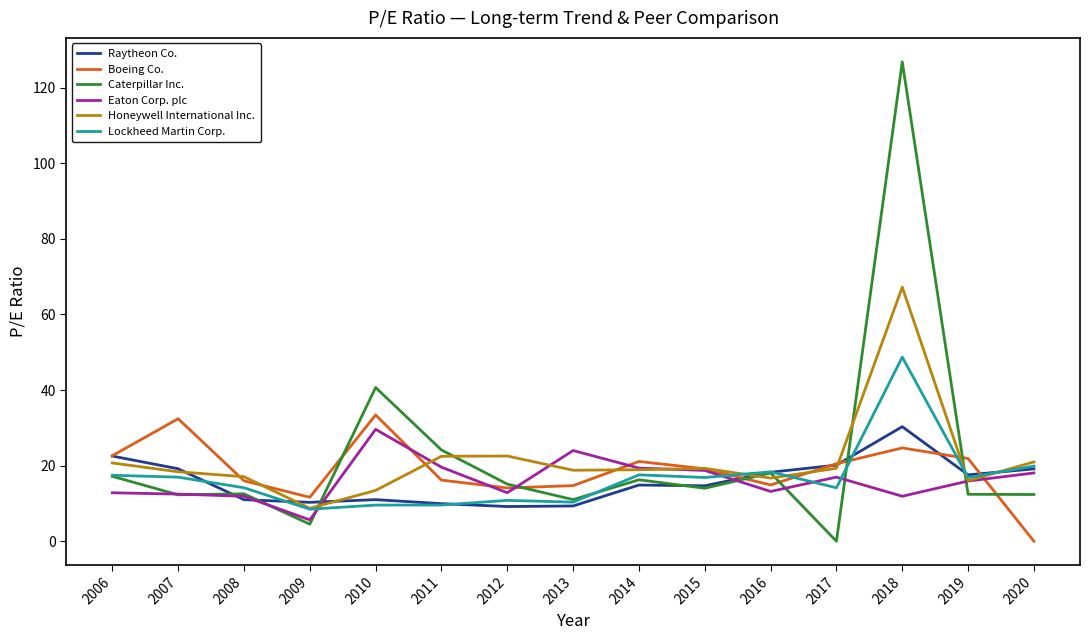

What is the difference between the second highest and minimum values in the Eaton Corp. plc series?

18.3